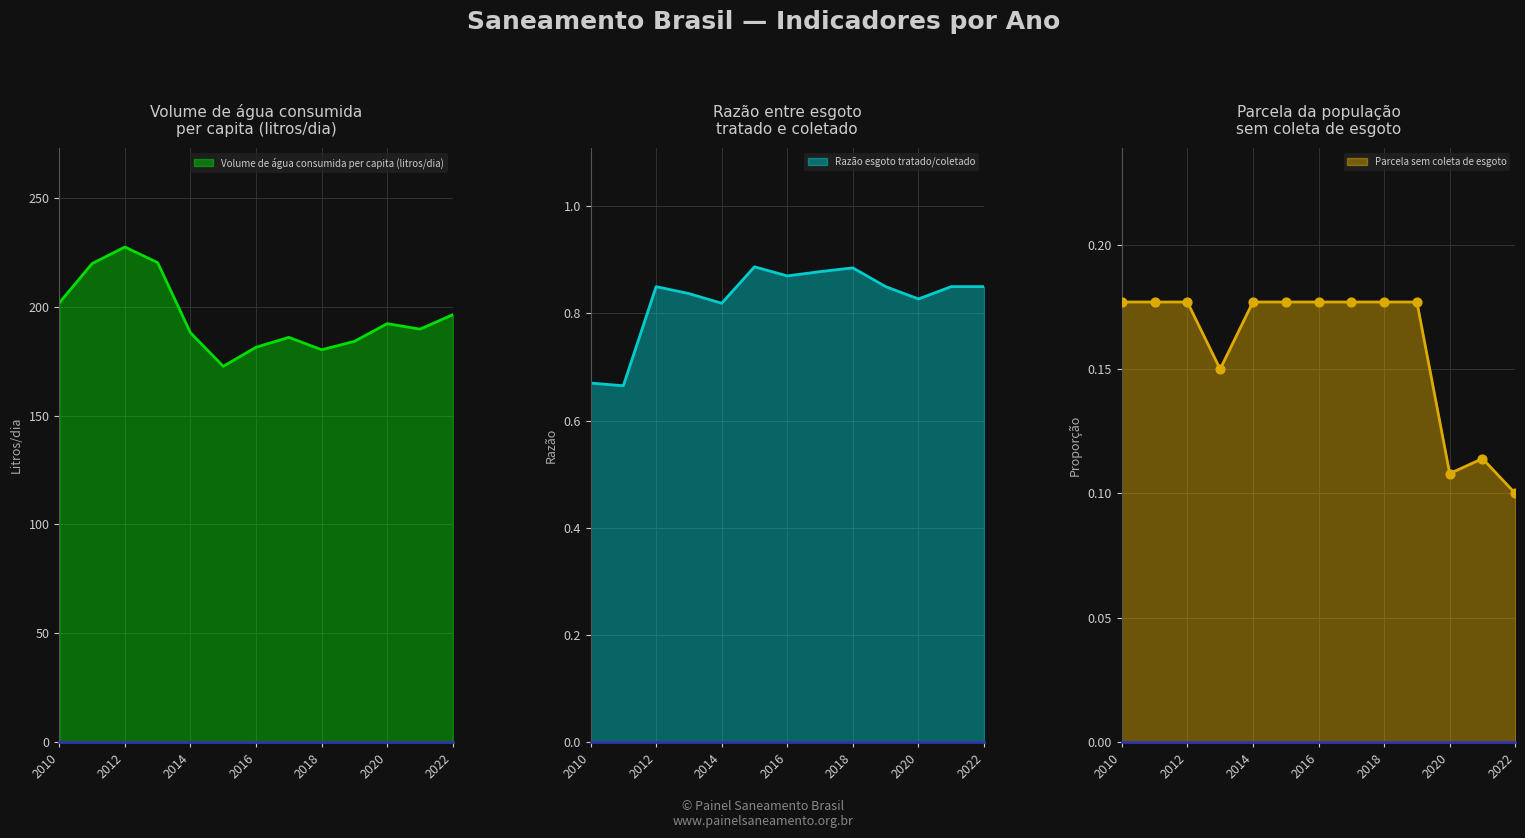

What is the total value across all series at 2022?

197.4